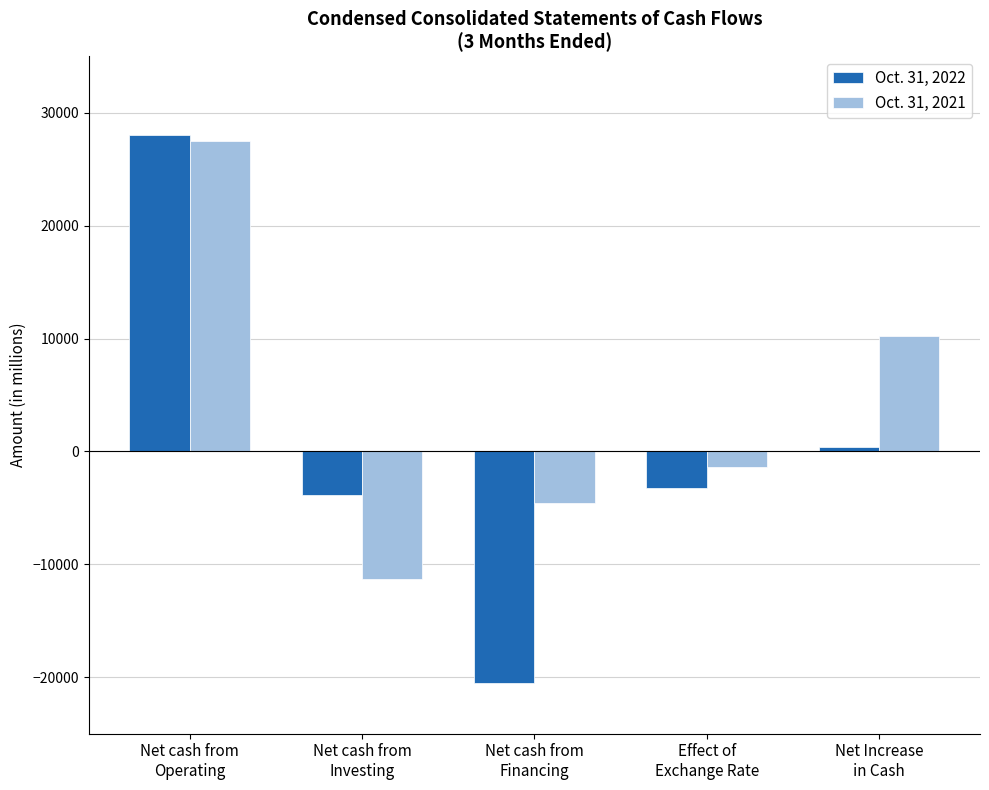

What position from the right is Net cash from
Financing?

3